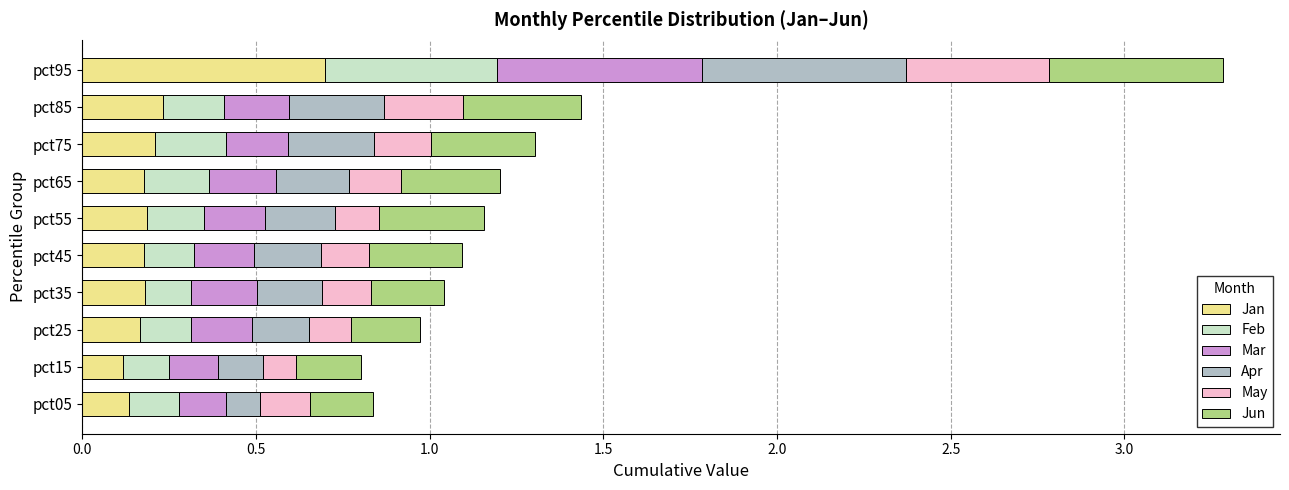

Which category has the highest value in the Jan series?

pct95